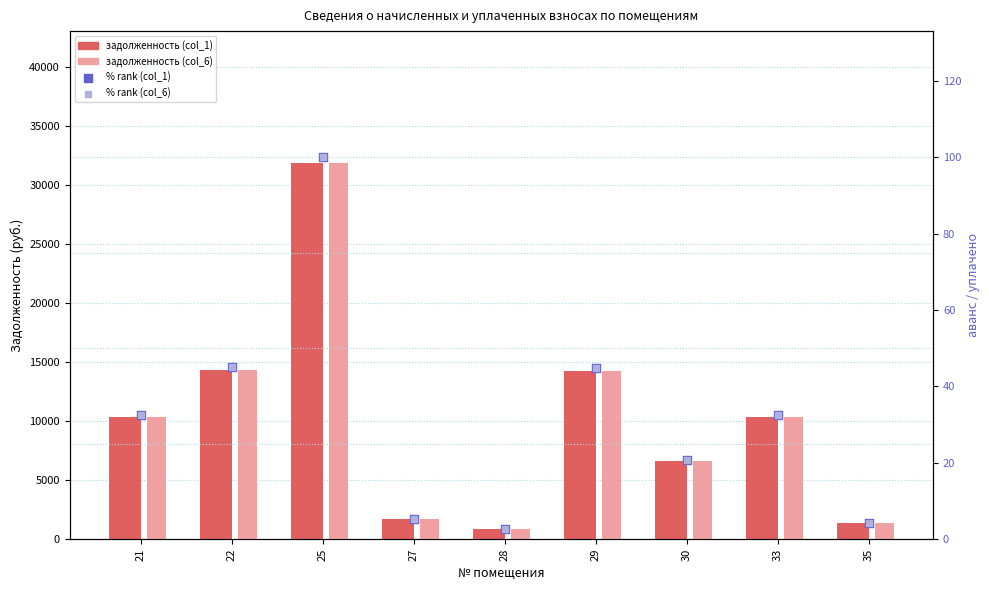

Which series has the largest total across all categories?

задолженность (col_1)